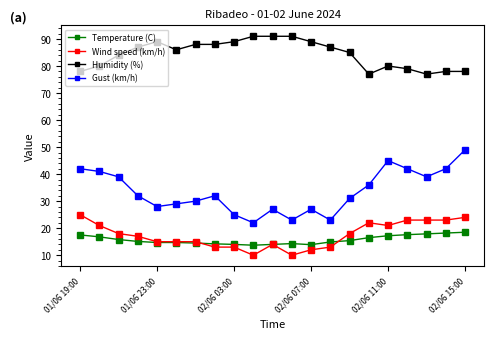

True or false: Gust (km/h) and Wind speed (km/h) intersect in this chart.

False